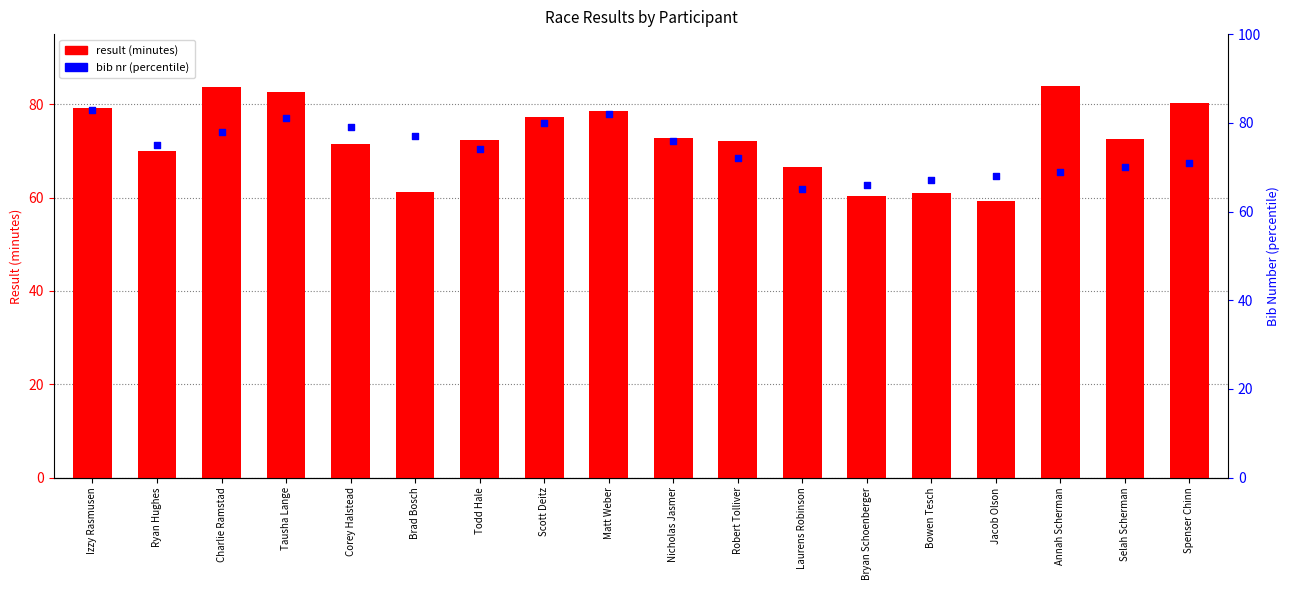

What is the total value across all series at Matt Weber?

160.6